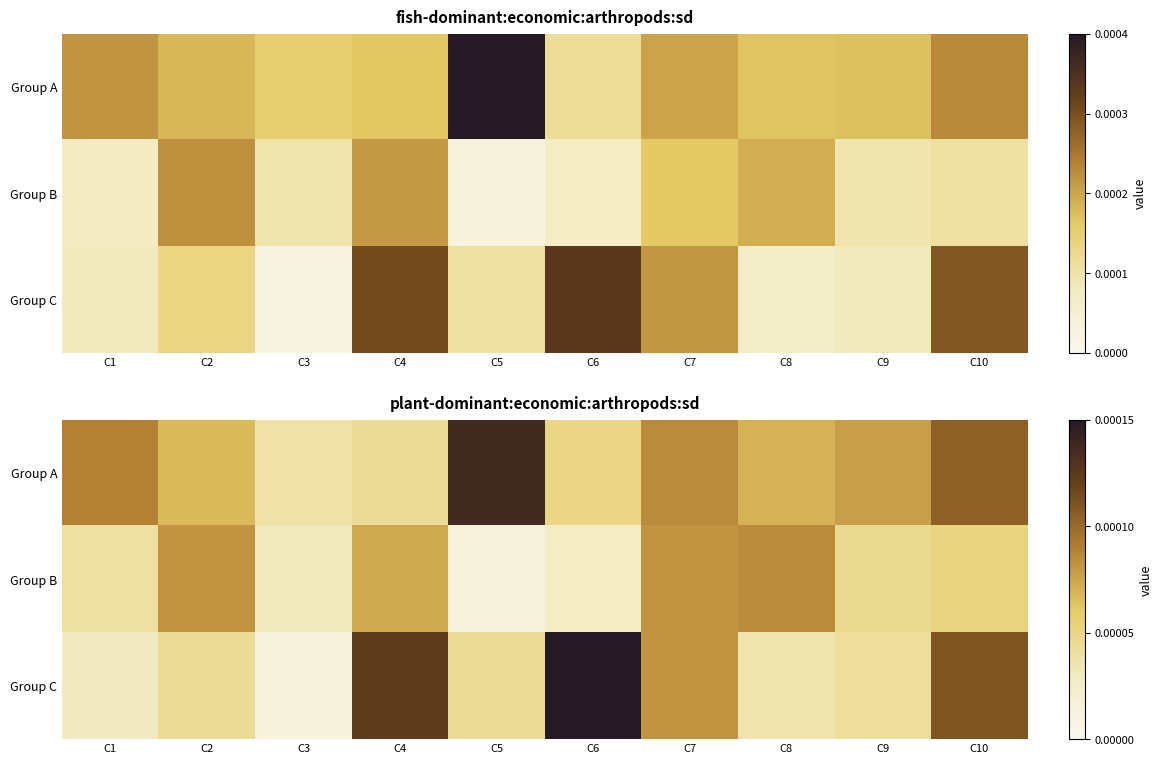

Is it true that Group B equals 0.0 at C7?

False